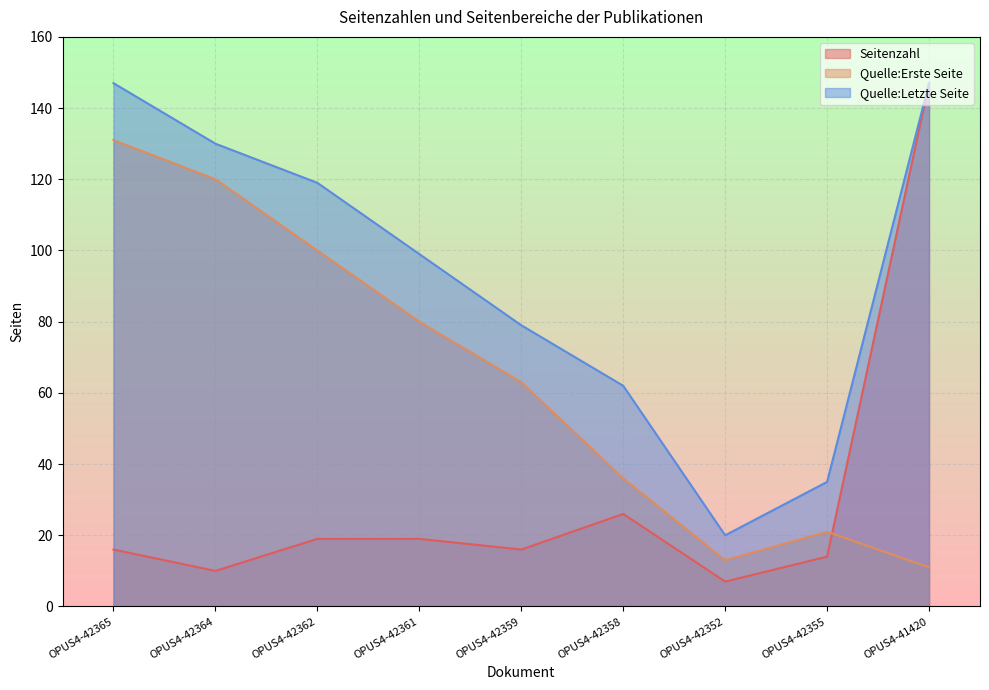

Which series has the widest spread of values?

Seitenzahl